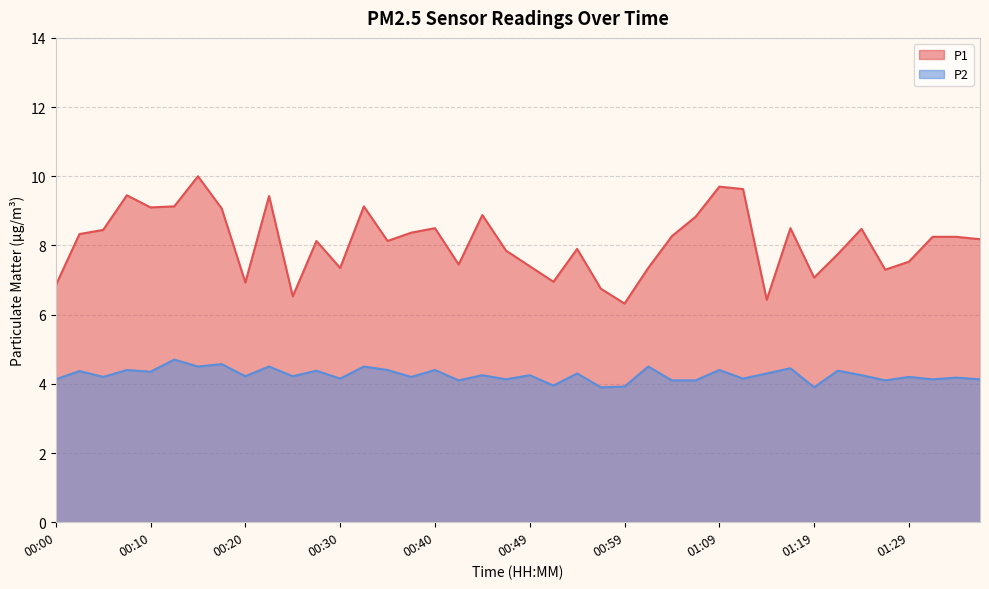

At which label is P2 closest to 4?

00:52